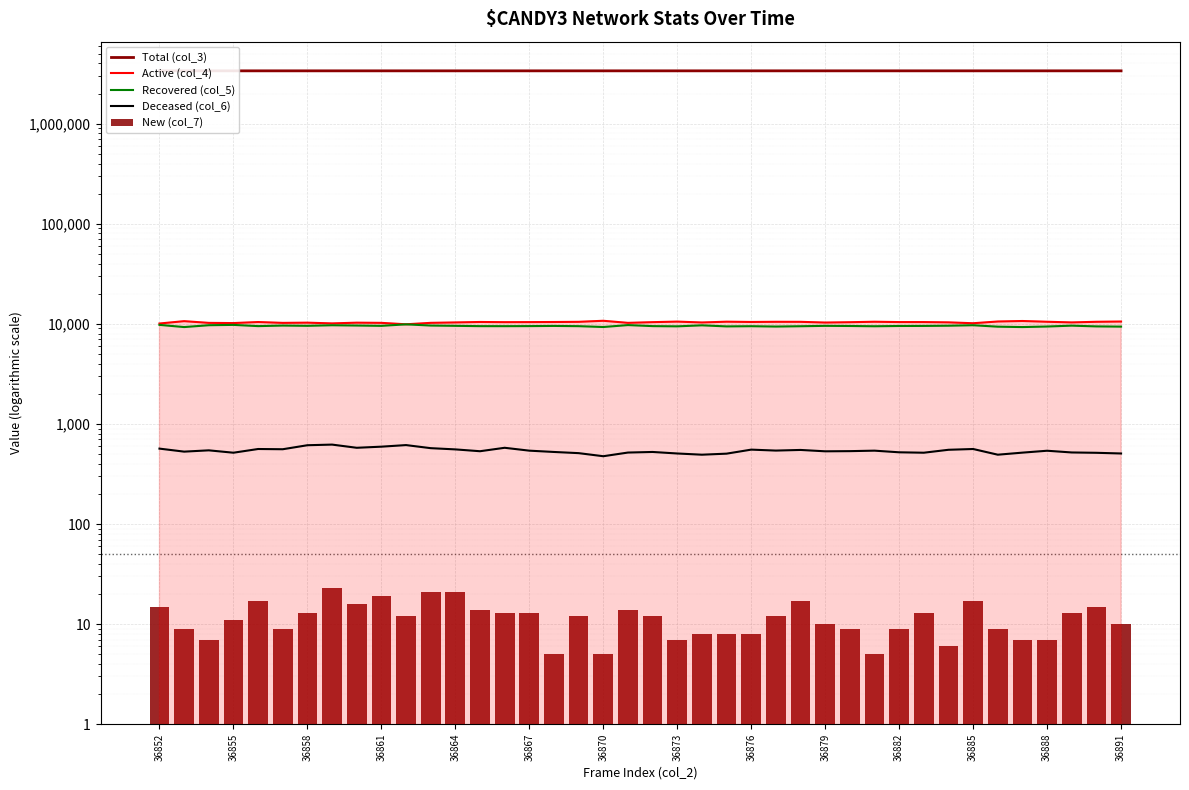

What is the minimum value for Total (col_3)?

3372882